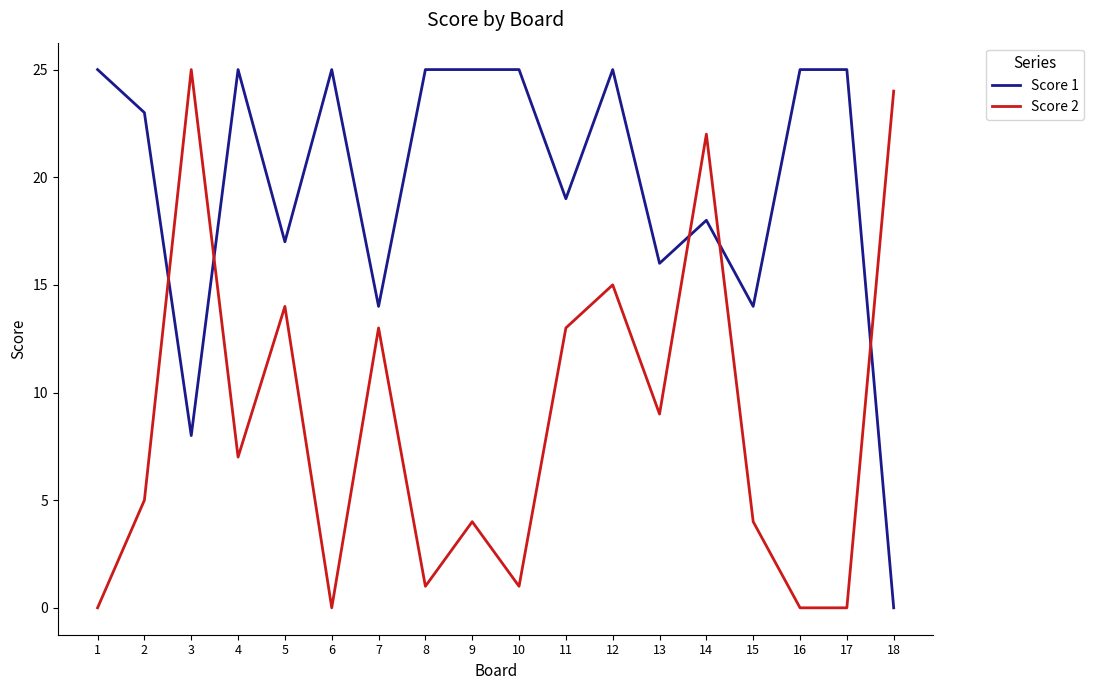

Reading left to right, transcribe all the data shown in this chart.

Score 1: 1=25	2=23	3=8	4=25	5=17	6=25	7=14	8=25	9=25	10=25	11=19	12=25	13=16	14=18	15=14	16=25	17=25	18=0
Score 2: 1=0	2=5	3=25	4=7	5=14	6=0	7=13	8=1	9=4	10=1	11=13	12=15	13=9	14=22	15=4	16=0	17=0	18=24